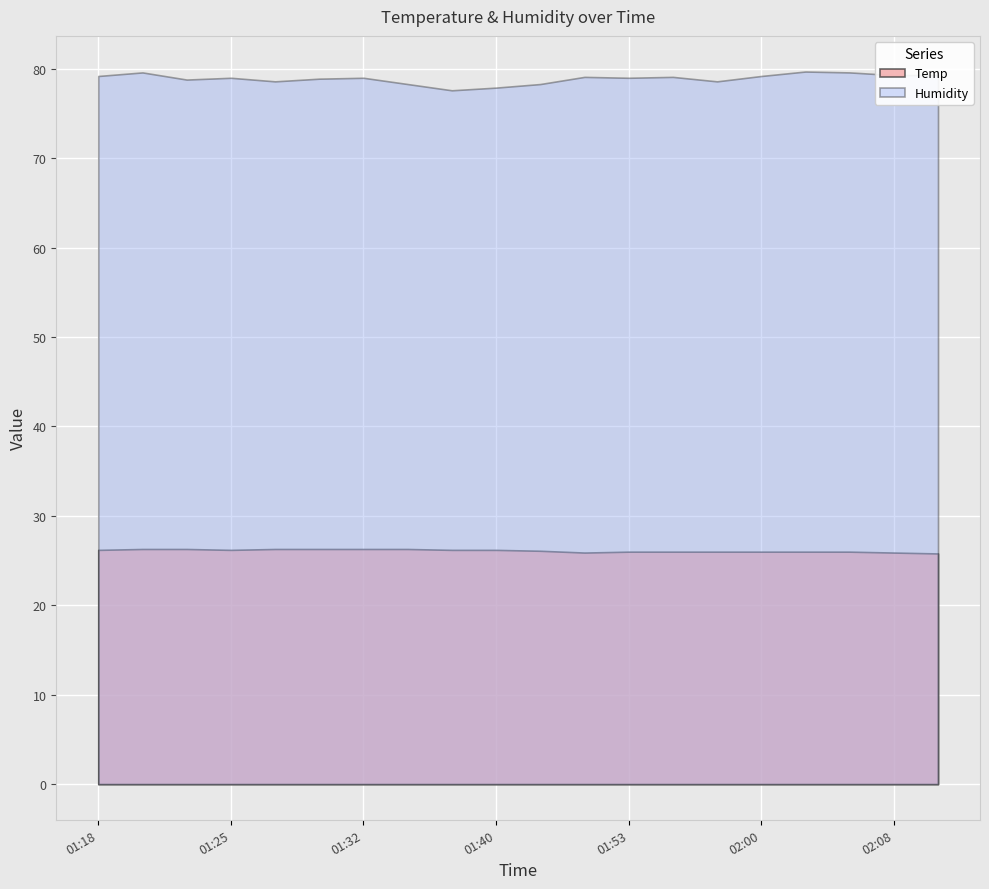

What is the sum of all Humidity values?

1578.1